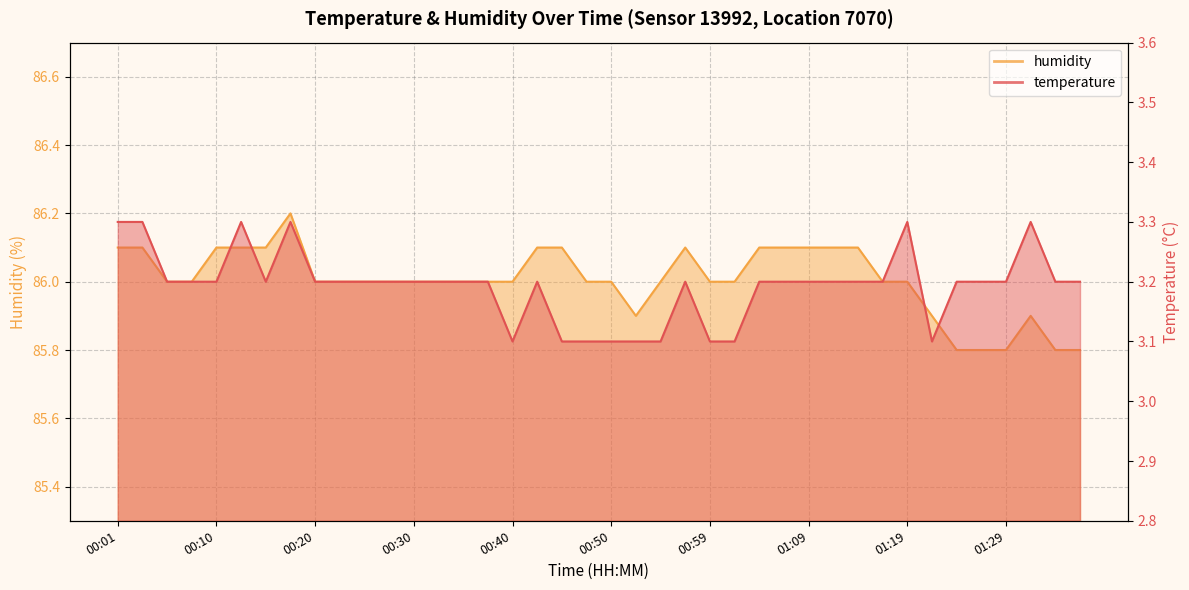

Reading right to left, transcribe all the data shown in this chart.

temperature: 3.2	3.2	3.3	3.2	3.2	3.2	3.1	3.3	3.2	3.2	3.2	3.2	3.2	3.2	3.1	3.1	3.2	3.1	3.1	3.1	3.1	3.1	3.2	3.1	3.2	3.2	3.2	3.2	3.2	3.2	3.2	3.2	3.3	3.2	3.3	3.2	3.2	3.2	3.3	3.3
humidity: 85.8	85.8	85.9	85.8	85.8	85.8	85.9	86.0	86.0	86.1	86.1	86.1	86.1	86.1	86.0	86.0	86.1	86.0	85.9	86.0	86.0	86.1	86.1	86.0	86.0	86.0	86.0	86.0	86.0	86.0	86.0	86.0	86.2	86.1	86.1	86.1	86.0	86.0	86.1	86.1